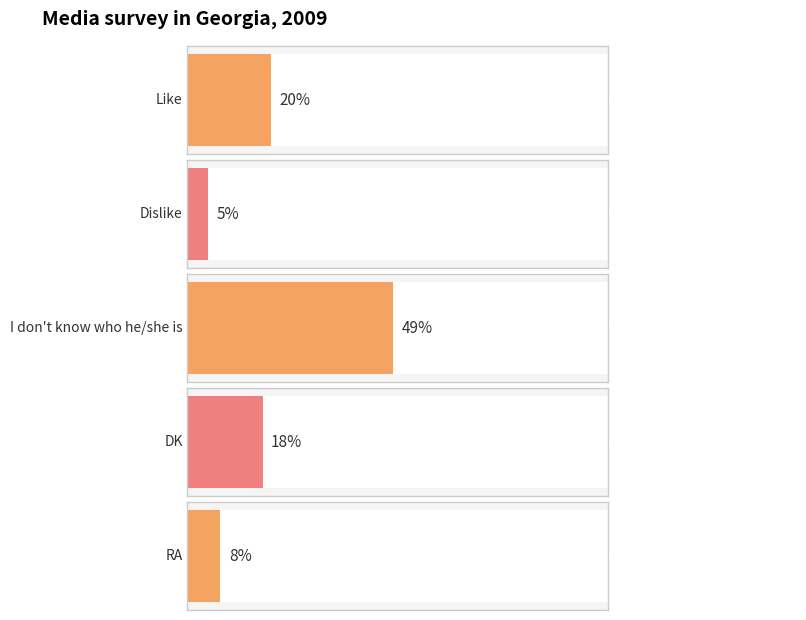

How many values exceed 18?

2